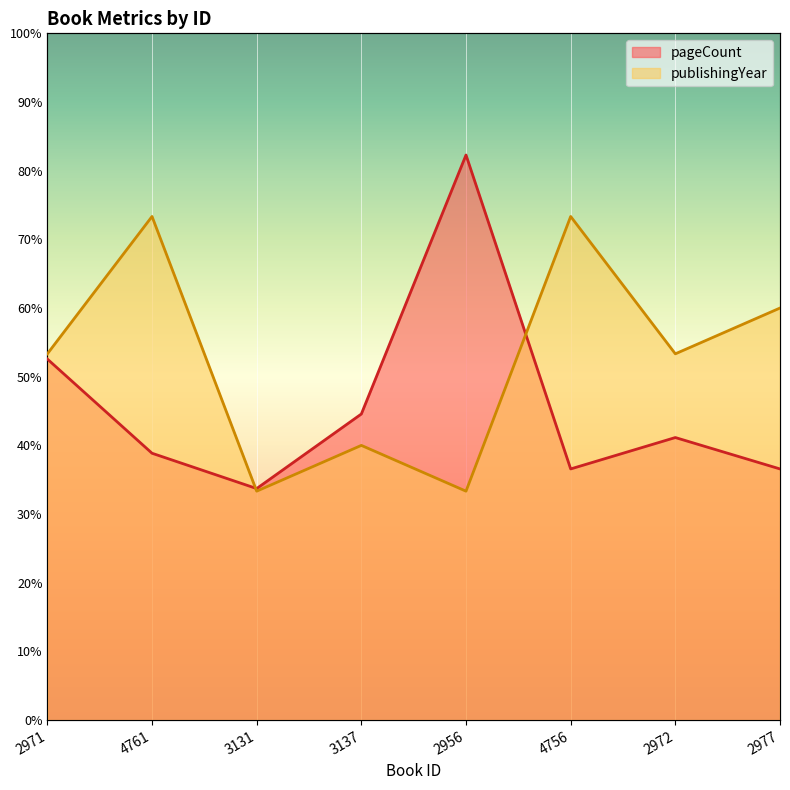

Count the number of data series in this chart.

2